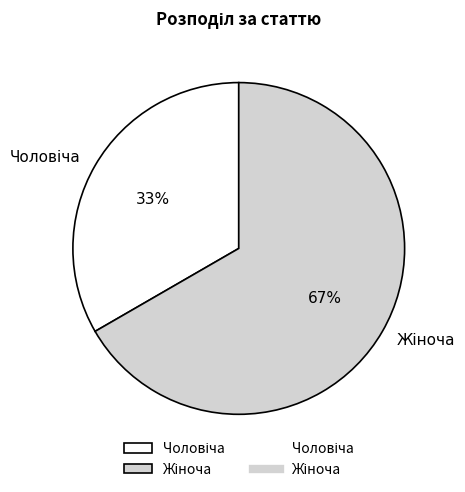

To the nearest percent, what is the average slice percentage?

50%